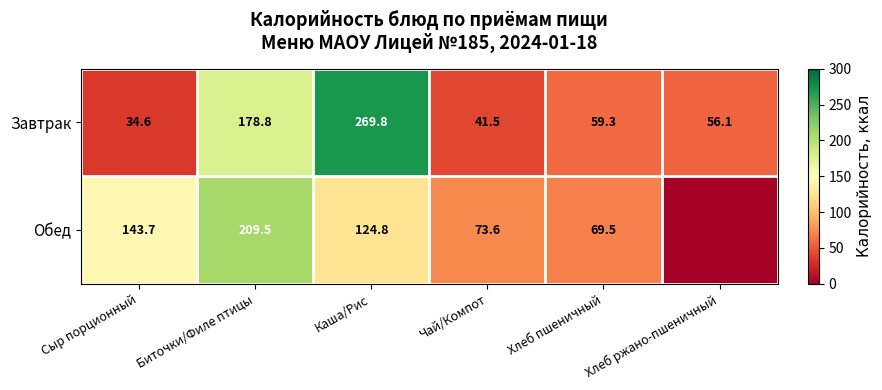

What is the highest value of the Завтрак series?

269.8